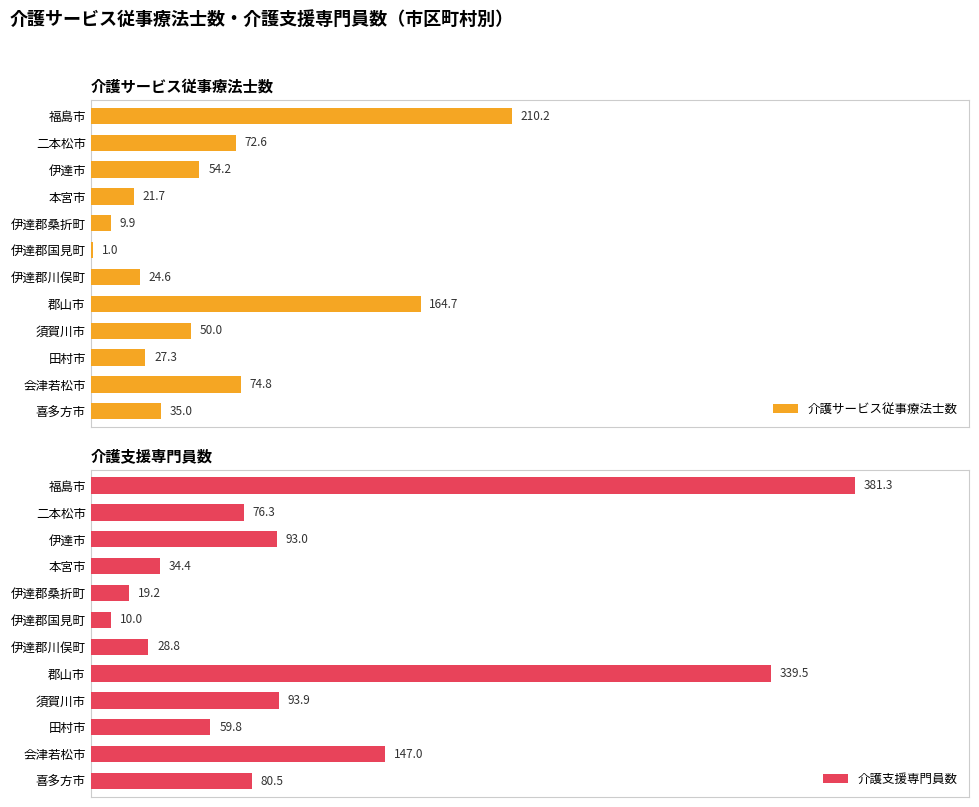

List the labels in order of 介護支援専門員数 value, smallest first.

伊達郡国見町, 伊達郡桑折町, 伊達郡川俣町, 本宮市, 田村市, 二本松市, 喜多方市, 伊達市, 須賀川市, 会津若松市, 郡山市, 福島市